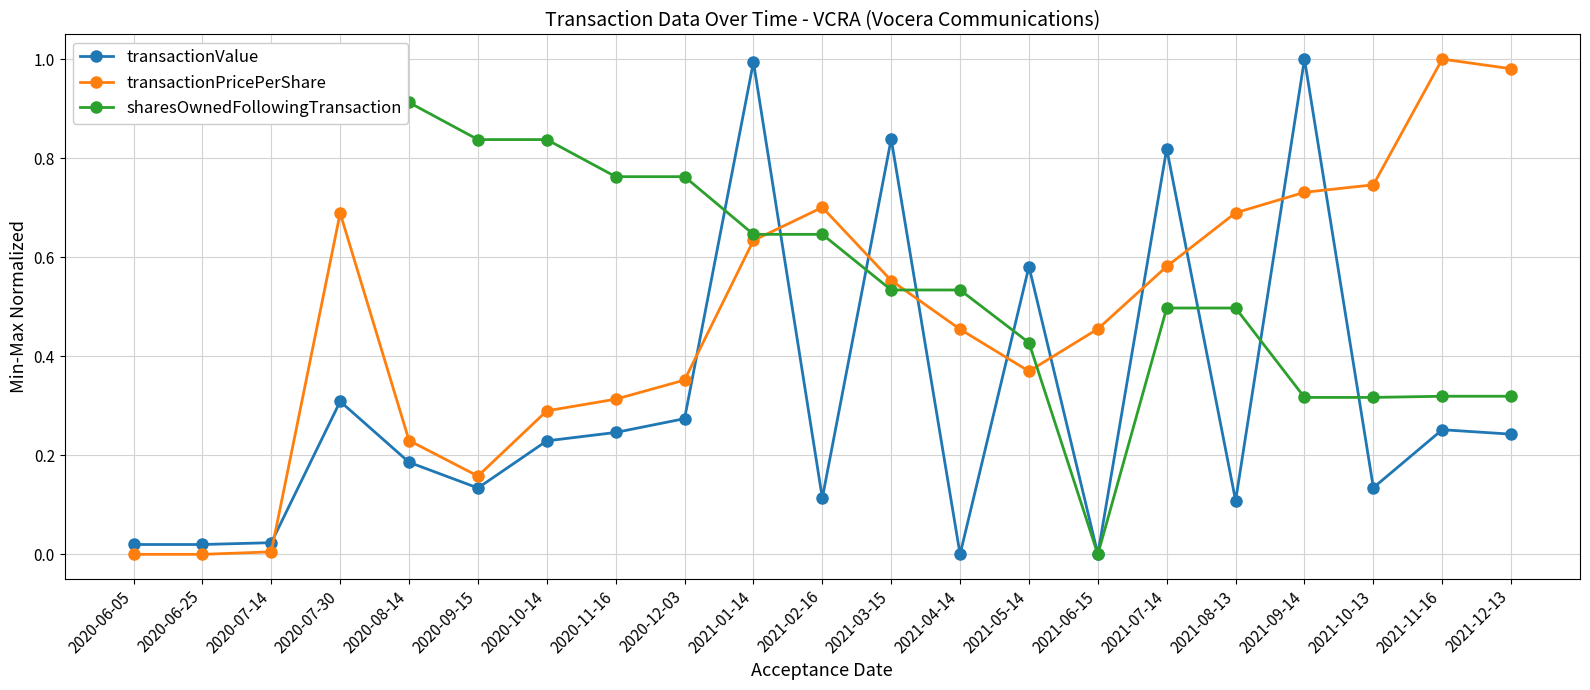

Rank the series at 2021-11-16 from lowest to highest value.

transactionValue, sharesOwnedFollowingTransaction, transactionPricePerShare